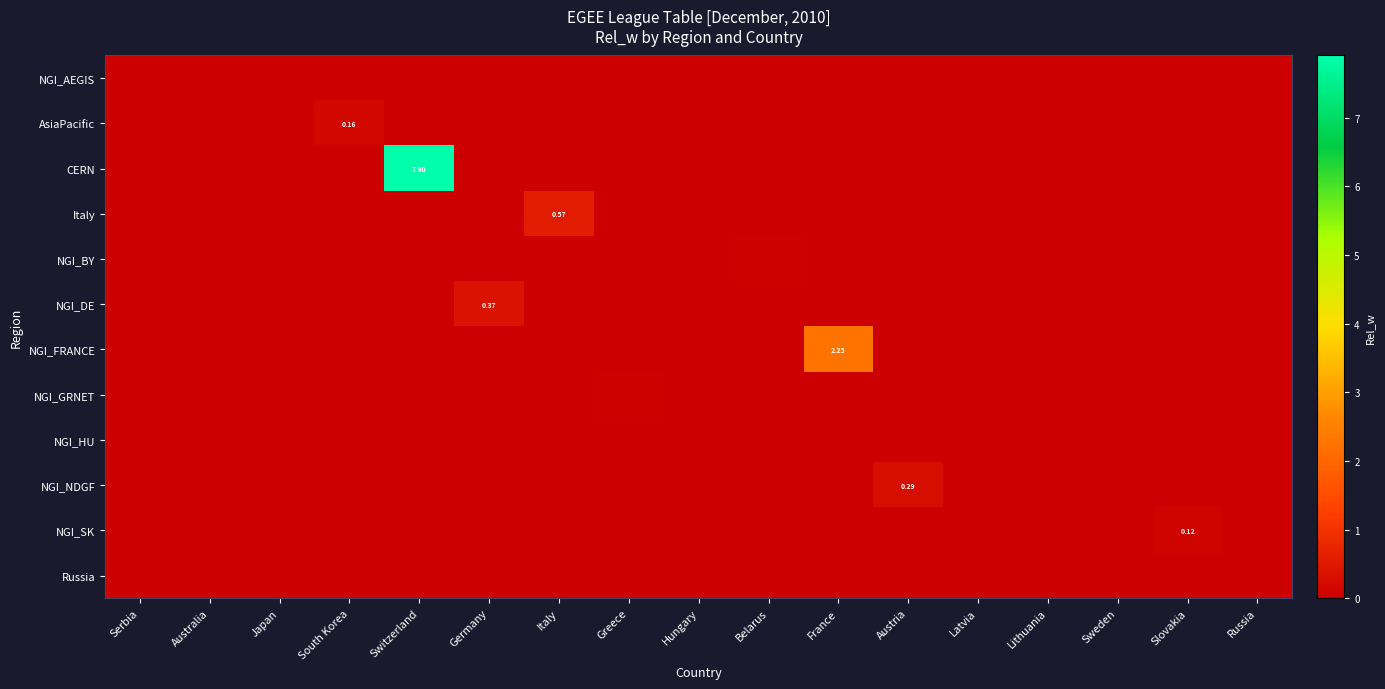

Is the value of Italy at Lithuania greater than the value of NGI_NDGF at Lithuania?

No